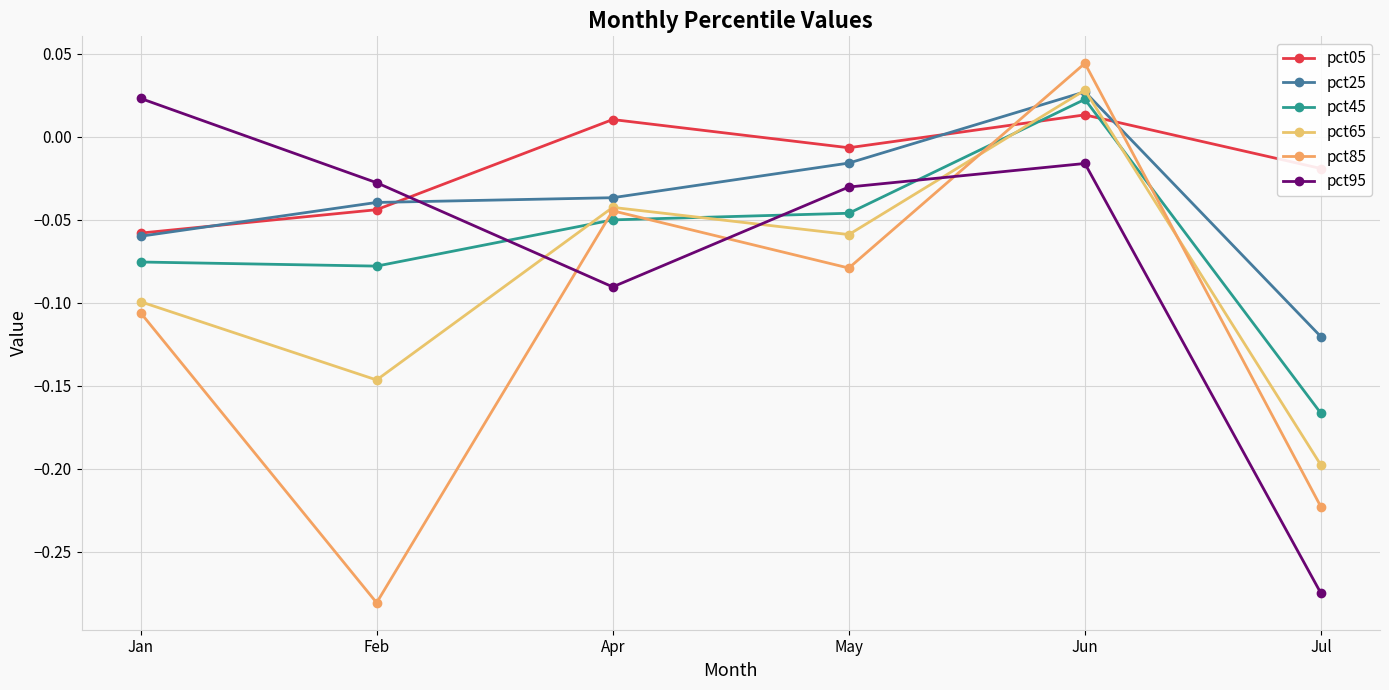

How many pct25 values are between 0 and 1?

1